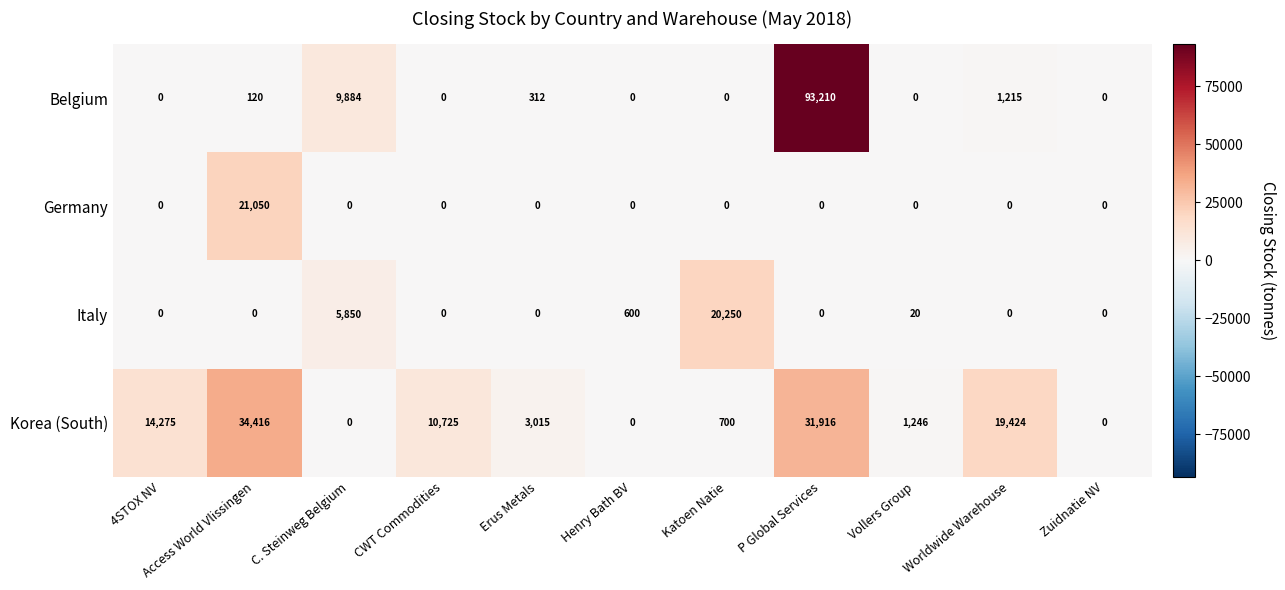

At how many categories does at least one series exceed 9328?

7